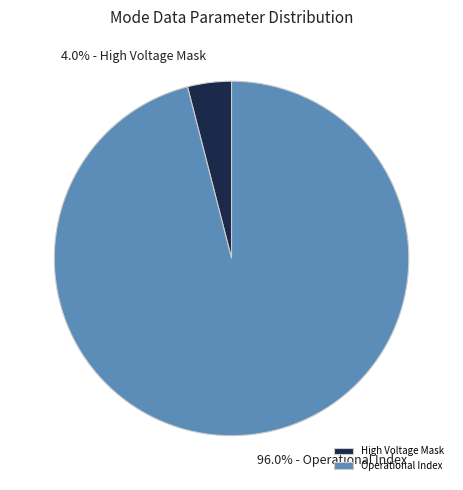

Which slice is the smallest?

High Voltage Mask